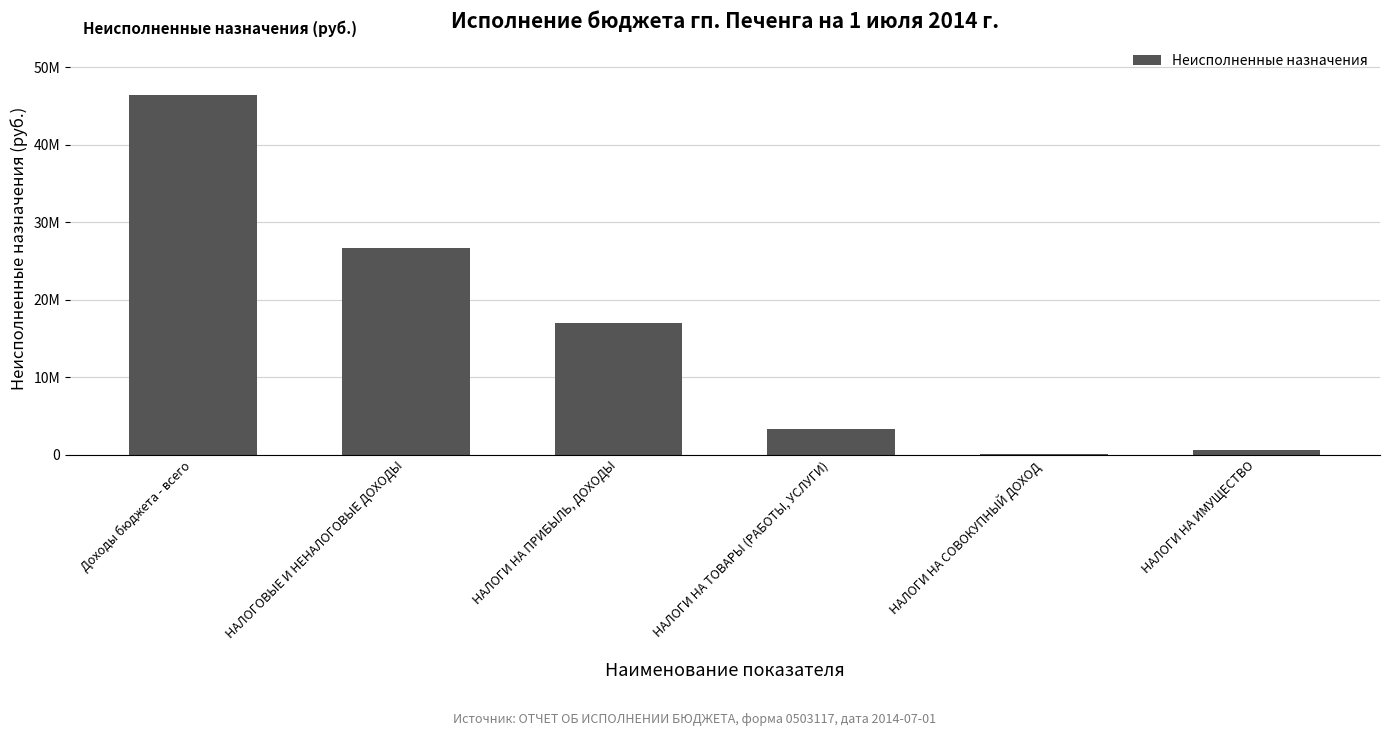

List the labels in order of value, smallest first.

НАЛОГИ НА СОВОКУПНЫЙ ДОХОД, НАЛОГИ НА ИМУЩЕСТВО, НАЛОГИ НА ТОВАРЫ (РАБОТЫ, УСЛУГИ), НАЛОГИ НА ПРИБЫЛЬ, ДОХОДЫ, НАЛОГОВЫЕ И НЕНАЛОГОВЫЕ ДОХОДЫ, Доходы бюджета - всего